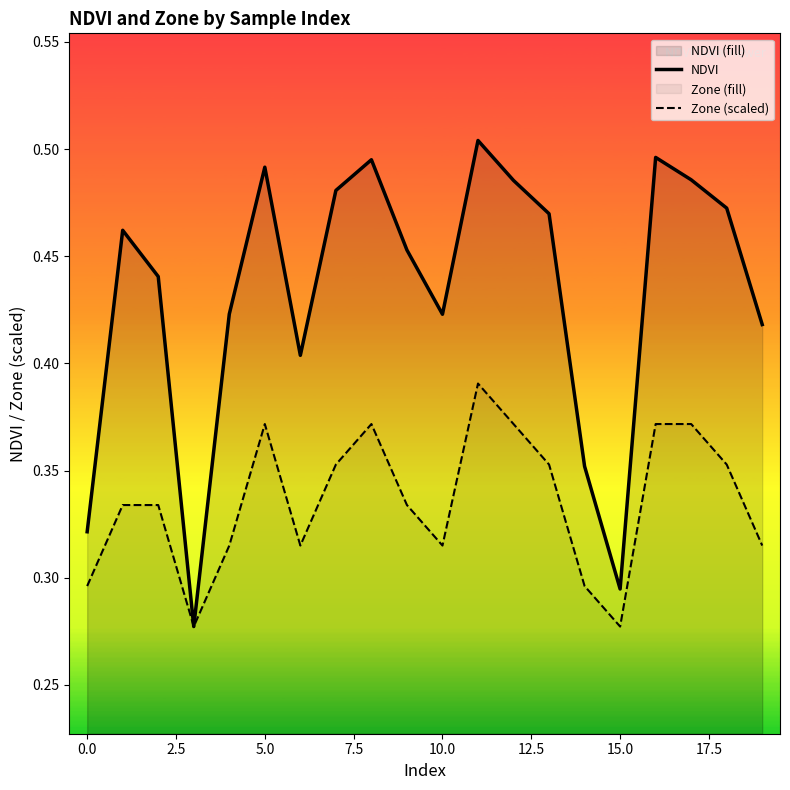

Does the chart have visible grid lines?

No